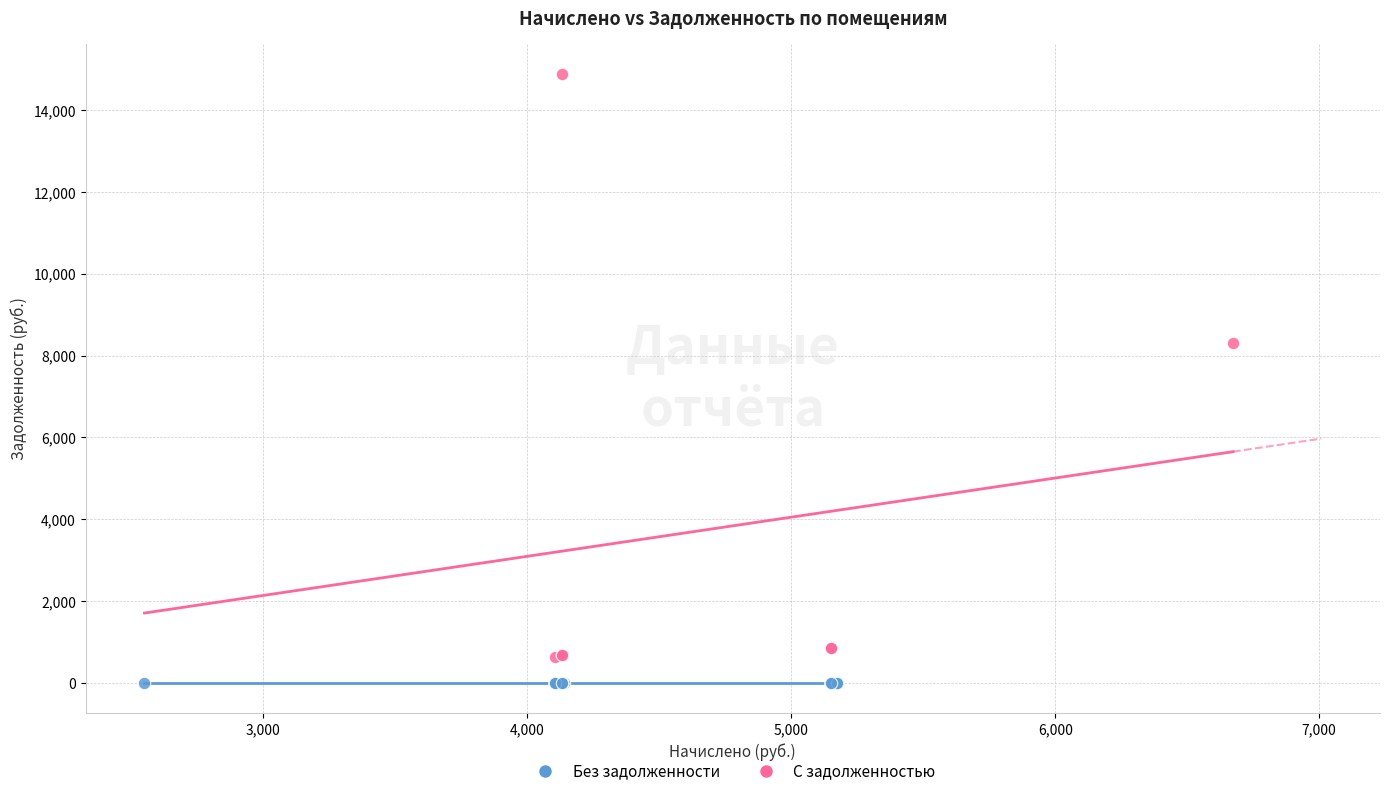

What are all the series names shown in the legend?

Без задолженности, С задолженностью